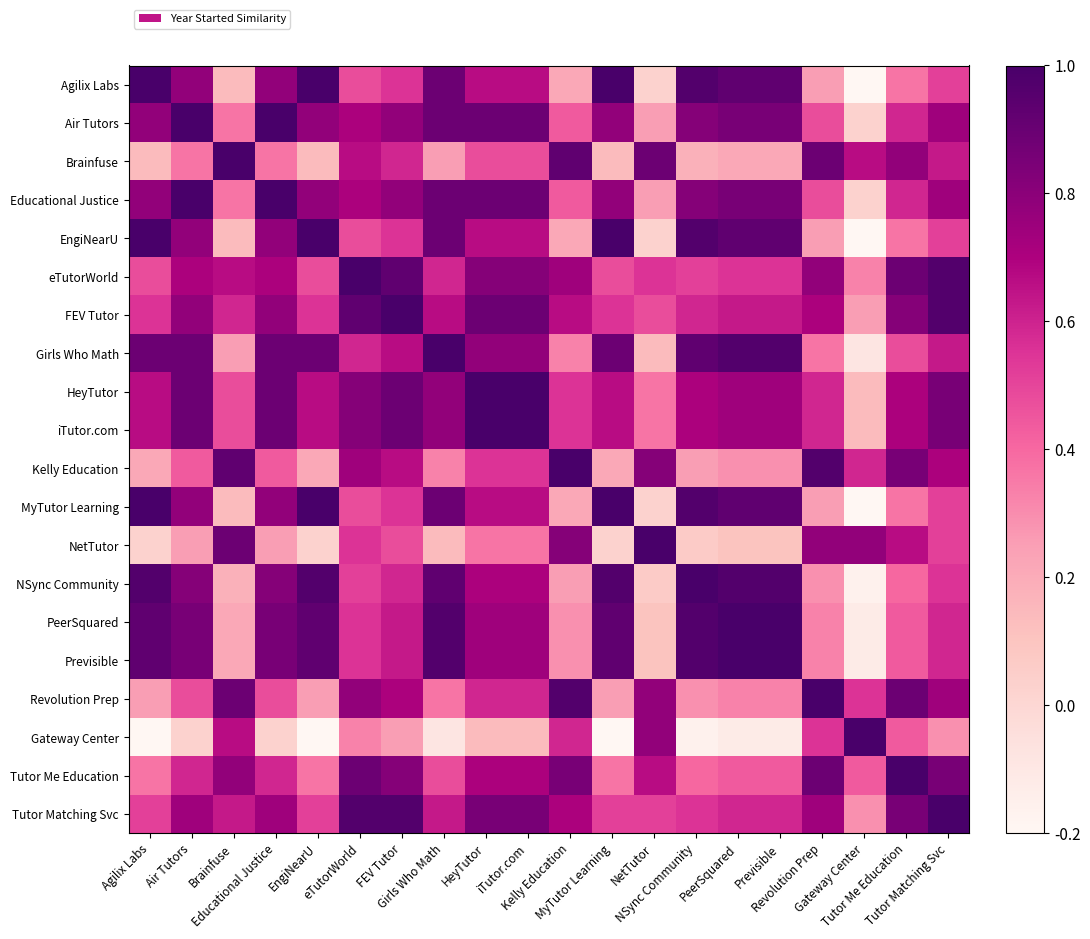

Reading left to right, transcribe all the data shown in this chart.

Agilix Labs: Agilix Labs=1.0	Air Tutors=0.8	Brainfuse=0.1	Educational Justice=0.8	EngiNearU=1.0	eTutorWorld=0.5	FEV Tutor=0.6	Girls Who Math=0.9	HeyTutor=0.7	iTutor.com=0.7	Kelly Education=0.2	MyTutor Learning=1.0	NetTutor=0.0	NSync Community=1.0	PeerSquared=0.9	Previsible=0.9	Revolution Prep=0.2	Gateway Center=-0.2	Tutor Me Education=0.4	Tutor Matching Svc=0.5
Air Tutors: Agilix Labs=0.8	Air Tutors=1.0	Brainfuse=0.4	Educational Justice=1.0	EngiNearU=0.8	eTutorWorld=0.7	FEV Tutor=0.8	Girls Who Math=0.9	HeyTutor=0.9	iTutor.com=0.9	Kelly Education=0.4	MyTutor Learning=0.8	NetTutor=0.2	NSync Community=0.8	PeerSquared=0.8	Previsible=0.8	Revolution Prep=0.5	Gateway Center=0.0	Tutor Me Education=0.6	Tutor Matching Svc=0.7
Brainfuse: Agilix Labs=0.1	Air Tutors=0.4	Brainfuse=1.0	Educational Justice=0.4	EngiNearU=0.1	eTutorWorld=0.7	FEV Tutor=0.6	Girls Who Math=0.2	HeyTutor=0.5	iTutor.com=0.5	Kelly Education=0.9	MyTutor Learning=0.1	NetTutor=0.9	NSync Community=0.2	PeerSquared=0.2	Previsible=0.2	Revolution Prep=0.9	Gateway Center=0.7	Tutor Me Education=0.8	Tutor Matching Svc=0.6
Educational Justice: Agilix Labs=0.8	Air Tutors=1.0	Brainfuse=0.4	Educational Justice=1.0	EngiNearU=0.8	eTutorWorld=0.7	FEV Tutor=0.8	Girls Who Math=0.9	HeyTutor=0.9	iTutor.com=0.9	Kelly Education=0.4	MyTutor Learning=0.8	NetTutor=0.2	NSync Community=0.8	PeerSquared=0.8	Previsible=0.8	Revolution Prep=0.5	Gateway Center=0.0	Tutor Me Education=0.6	Tutor Matching Svc=0.7
EngiNearU: Agilix Labs=1.0	Air Tutors=0.8	Brainfuse=0.1	Educational Justice=0.8	EngiNearU=1.0	eTutorWorld=0.5	FEV Tutor=0.6	Girls Who Math=0.9	HeyTutor=0.7	iTutor.com=0.7	Kelly Education=0.2	MyTutor Learning=1.0	NetTutor=0.0	NSync Community=1.0	PeerSquared=0.9	Previsible=0.9	Revolution Prep=0.2	Gateway Center=-0.2	Tutor Me Education=0.4	Tutor Matching Svc=0.5
eTutorWorld: Agilix Labs=0.5	Air Tutors=0.7	Brainfuse=0.7	Educational Justice=0.7	EngiNearU=0.5	eTutorWorld=1.0	FEV Tutor=0.9	Girls Who Math=0.6	HeyTutor=0.8	iTutor.com=0.8	Kelly Education=0.7	MyTutor Learning=0.5	NetTutor=0.6	NSync Community=0.5	PeerSquared=0.6	Previsible=0.6	Revolution Prep=0.8	Gateway Center=0.3	Tutor Me Education=0.9	Tutor Matching Svc=1.0
FEV Tutor: Agilix Labs=0.6	Air Tutors=0.8	Brainfuse=0.6	Educational Justice=0.8	EngiNearU=0.6	eTutorWorld=0.9	FEV Tutor=1.0	Girls Who Math=0.7	HeyTutor=0.9	iTutor.com=0.9	Kelly Education=0.7	MyTutor Learning=0.6	NetTutor=0.5	NSync Community=0.6	PeerSquared=0.6	Previsible=0.6	Revolution Prep=0.7	Gateway Center=0.2	Tutor Me Education=0.8	Tutor Matching Svc=1.0
Girls Who Math: Agilix Labs=0.9	Air Tutors=0.9	Brainfuse=0.2	Educational Justice=0.9	EngiNearU=0.9	eTutorWorld=0.6	FEV Tutor=0.7	Girls Who Math=1.0	HeyTutor=0.8	iTutor.com=0.8	Kelly Education=0.3	MyTutor Learning=0.9	NetTutor=0.1	NSync Community=0.9	PeerSquared=1.0	Previsible=1.0	Revolution Prep=0.4	Gateway Center=-0.1	Tutor Me Education=0.5	Tutor Matching Svc=0.6
HeyTutor: Agilix Labs=0.7	Air Tutors=0.9	Brainfuse=0.5	Educational Justice=0.9	EngiNearU=0.7	eTutorWorld=0.8	FEV Tutor=0.9	Girls Who Math=0.8	HeyTutor=1.0	iTutor.com=1.0	Kelly Education=0.6	MyTutor Learning=0.7	NetTutor=0.4	NSync Community=0.7	PeerSquared=0.7	Previsible=0.7	Revolution Prep=0.6	Gateway Center=0.1	Tutor Me Education=0.7	Tutor Matching Svc=0.8
iTutor.com: Agilix Labs=0.7	Air Tutors=0.9	Brainfuse=0.5	Educational Justice=0.9	EngiNearU=0.7	eTutorWorld=0.8	FEV Tutor=0.9	Girls Who Math=0.8	HeyTutor=1.0	iTutor.com=1.0	Kelly Education=0.6	MyTutor Learning=0.7	NetTutor=0.4	NSync Community=0.7	PeerSquared=0.7	Previsible=0.7	Revolution Prep=0.6	Gateway Center=0.1	Tutor Me Education=0.7	Tutor Matching Svc=0.8
Kelly Education: Agilix Labs=0.2	Air Tutors=0.4	Brainfuse=0.9	Educational Justice=0.4	EngiNearU=0.2	eTutorWorld=0.7	FEV Tutor=0.7	Girls Who Math=0.3	HeyTutor=0.6	iTutor.com=0.6	Kelly Education=1.0	MyTutor Learning=0.2	NetTutor=0.8	NSync Community=0.2	PeerSquared=0.3	Previsible=0.3	Revolution Prep=1.0	Gateway Center=0.6	Tutor Me Education=0.8	Tutor Matching Svc=0.7
MyTutor Learning: Agilix Labs=1.0	Air Tutors=0.8	Brainfuse=0.1	Educational Justice=0.8	EngiNearU=1.0	eTutorWorld=0.5	FEV Tutor=0.6	Girls Who Math=0.9	HeyTutor=0.7	iTutor.com=0.7	Kelly Education=0.2	MyTutor Learning=1.0	NetTutor=0.0	NSync Community=1.0	PeerSquared=0.9	Previsible=0.9	Revolution Prep=0.2	Gateway Center=-0.2	Tutor Me Education=0.4	Tutor Matching Svc=0.5
NetTutor: Agilix Labs=0.0	Air Tutors=0.2	Brainfuse=0.9	Educational Justice=0.2	EngiNearU=0.0	eTutorWorld=0.6	FEV Tutor=0.5	Girls Who Math=0.1	HeyTutor=0.4	iTutor.com=0.4	Kelly Education=0.8	MyTutor Learning=0.0	NetTutor=1.0	NSync Community=0.1	PeerSquared=0.1	Previsible=0.1	Revolution Prep=0.8	Gateway Center=0.8	Tutor Me Education=0.7	Tutor Matching Svc=0.5
NSync Community: Agilix Labs=1.0	Air Tutors=0.8	Brainfuse=0.2	Educational Justice=0.8	EngiNearU=1.0	eTutorWorld=0.5	FEV Tutor=0.6	Girls Who Math=0.9	HeyTutor=0.7	iTutor.com=0.7	Kelly Education=0.2	MyTutor Learning=1.0	NetTutor=0.1	NSync Community=1.0	PeerSquared=1.0	Previsible=1.0	Revolution Prep=0.3	Gateway Center=-0.2	Tutor Me Education=0.4	Tutor Matching Svc=0.6
PeerSquared: Agilix Labs=0.9	Air Tutors=0.8	Brainfuse=0.2	Educational Justice=0.8	EngiNearU=0.9	eTutorWorld=0.6	FEV Tutor=0.6	Girls Who Math=1.0	HeyTutor=0.7	iTutor.com=0.7	Kelly Education=0.3	MyTutor Learning=0.9	NetTutor=0.1	NSync Community=1.0	PeerSquared=1.0	Previsible=1.0	Revolution Prep=0.3	Gateway Center=-0.1	Tutor Me Education=0.4	Tutor Matching Svc=0.6
Previsible: Agilix Labs=0.9	Air Tutors=0.8	Brainfuse=0.2	Educational Justice=0.8	EngiNearU=0.9	eTutorWorld=0.6	FEV Tutor=0.6	Girls Who Math=1.0	HeyTutor=0.7	iTutor.com=0.7	Kelly Education=0.3	MyTutor Learning=0.9	NetTutor=0.1	NSync Community=1.0	PeerSquared=1.0	Previsible=1.0	Revolution Prep=0.3	Gateway Center=-0.1	Tutor Me Education=0.4	Tutor Matching Svc=0.6
Revolution Prep: Agilix Labs=0.2	Air Tutors=0.5	Brainfuse=0.9	Educational Justice=0.5	EngiNearU=0.2	eTutorWorld=0.8	FEV Tutor=0.7	Girls Who Math=0.4	HeyTutor=0.6	iTutor.com=0.6	Kelly Education=1.0	MyTutor Learning=0.2	NetTutor=0.8	NSync Community=0.3	PeerSquared=0.3	Previsible=0.3	Revolution Prep=1.0	Gateway Center=0.6	Tutor Me Education=0.9	Tutor Matching Svc=0.7
Gateway Center: Agilix Labs=-0.2	Air Tutors=0.0	Brainfuse=0.7	Educational Justice=0.0	EngiNearU=-0.2	eTutorWorld=0.3	FEV Tutor=0.2	Girls Who Math=-0.1	HeyTutor=0.1	iTutor.com=0.1	Kelly Education=0.6	MyTutor Learning=-0.2	NetTutor=0.8	NSync Community=-0.2	PeerSquared=-0.1	Previsible=-0.1	Revolution Prep=0.6	Gateway Center=1.0	Tutor Me Education=0.4	Tutor Matching Svc=0.3
Tutor Me Education: Agilix Labs=0.4	Air Tutors=0.6	Brainfuse=0.8	Educational Justice=0.6	EngiNearU=0.4	eTutorWorld=0.9	FEV Tutor=0.8	Girls Who Math=0.5	HeyTutor=0.7	iTutor.com=0.7	Kelly Education=0.8	MyTutor Learning=0.4	NetTutor=0.7	NSync Community=0.4	PeerSquared=0.4	Previsible=0.4	Revolution Prep=0.9	Gateway Center=0.4	Tutor Me Education=1.0	Tutor Matching Svc=0.8
Tutor Matching Svc: Agilix Labs=0.5	Air Tutors=0.7	Brainfuse=0.6	Educational Justice=0.7	EngiNearU=0.5	eTutorWorld=1.0	FEV Tutor=1.0	Girls Who Math=0.6	HeyTutor=0.8	iTutor.com=0.8	Kelly Education=0.7	MyTutor Learning=0.5	NetTutor=0.5	NSync Community=0.6	PeerSquared=0.6	Previsible=0.6	Revolution Prep=0.7	Gateway Center=0.3	Tutor Me Education=0.8	Tutor Matching Svc=1.0